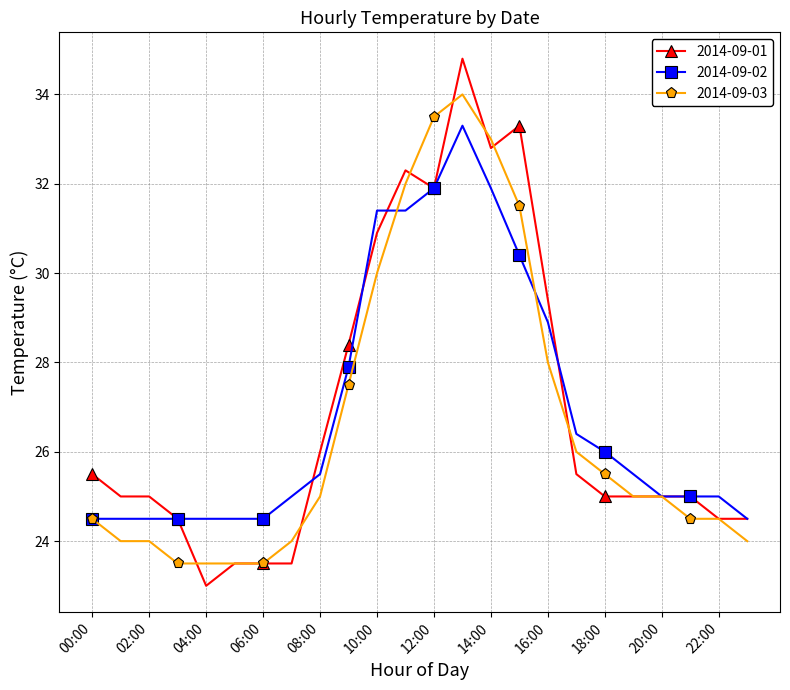

Which series has the widest spread of values?

2014-09-01